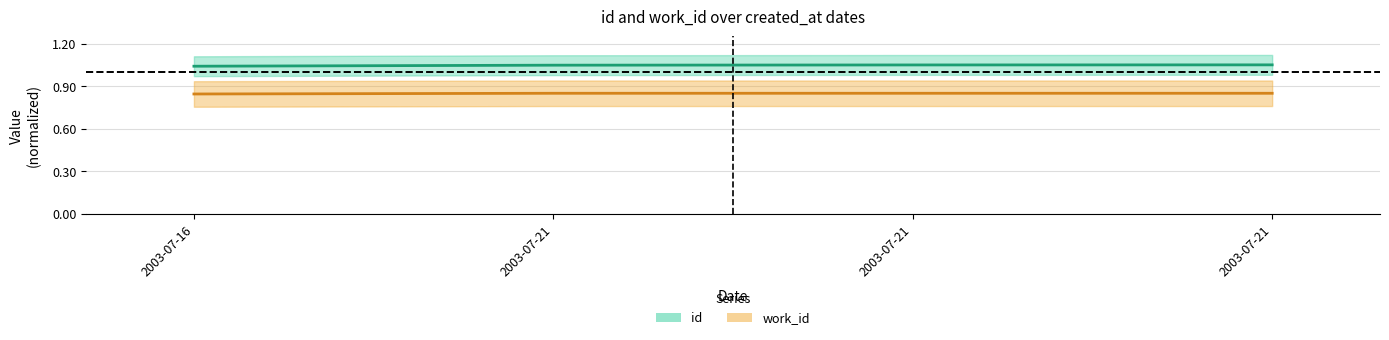

How many lines are shown in the chart?

2